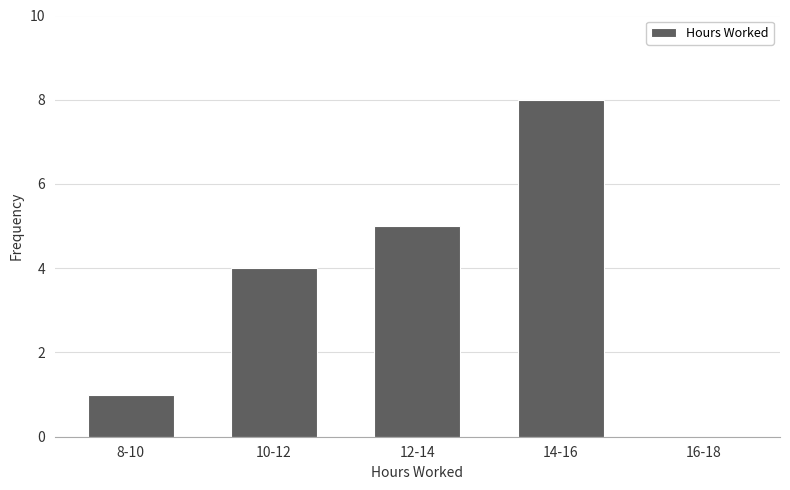

Reading left to right, list all the values displayed in this chart.

8-10=1	10-12=4	12-14=5	14-16=8	16-18=0